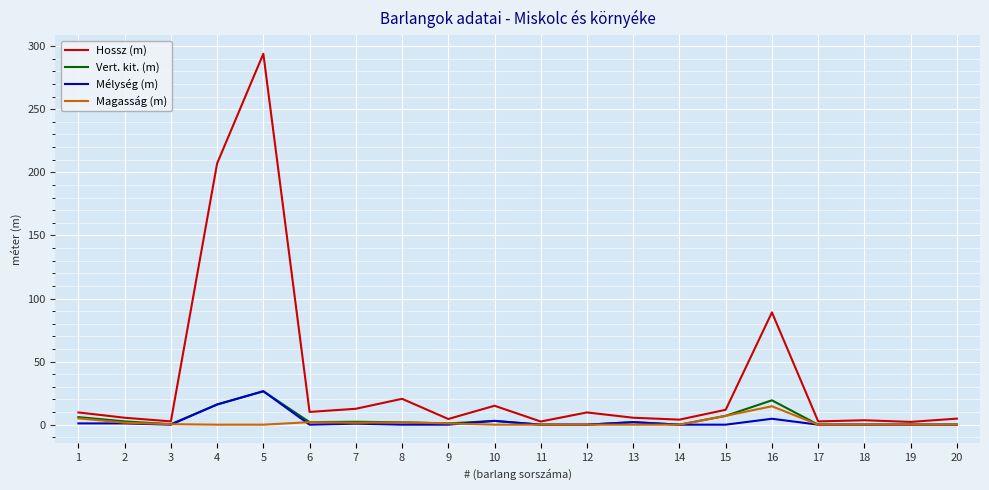

Is it true that Vert. kit. (m) equals 19.3 at 16?

True